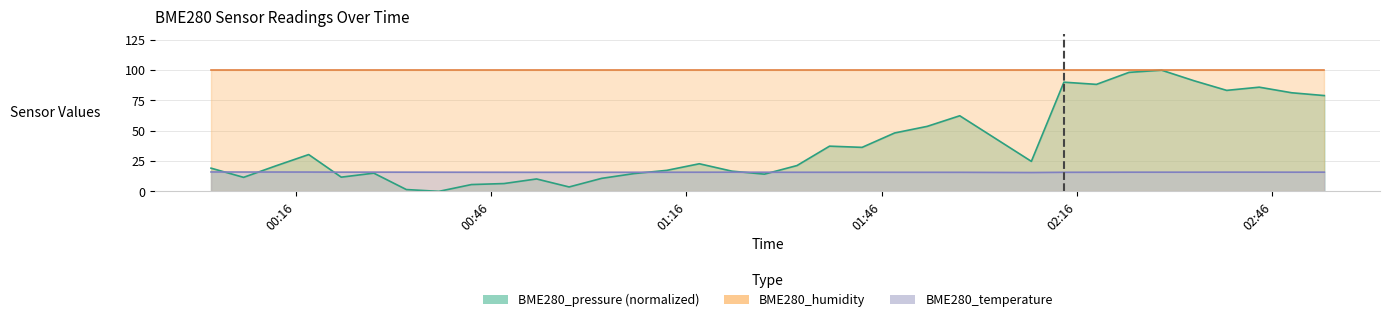

True or false: BME280_humidity and BME280_temperature intersect in this chart.

False